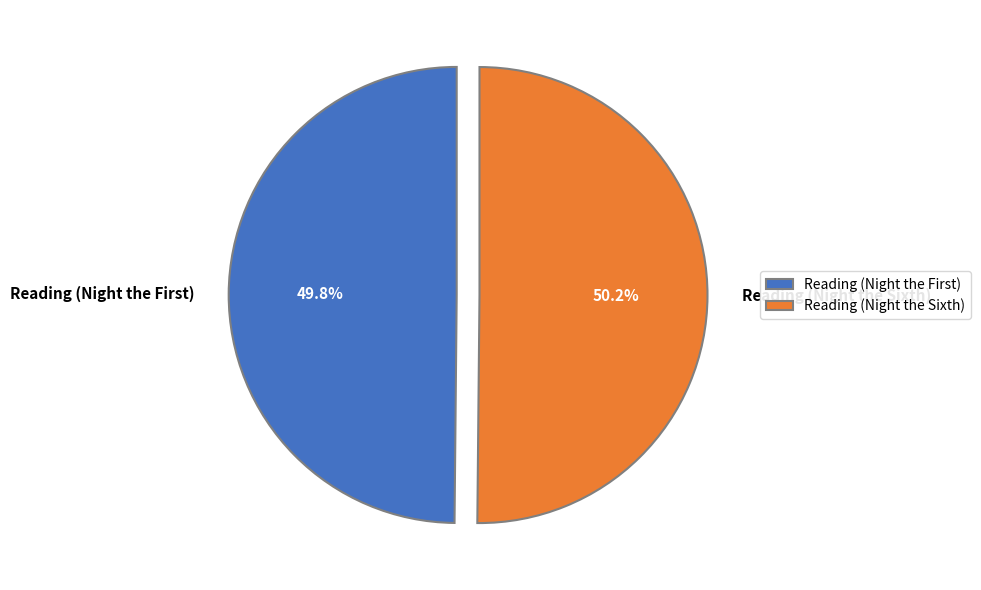

Is there a majority slice in this chart?

Yes